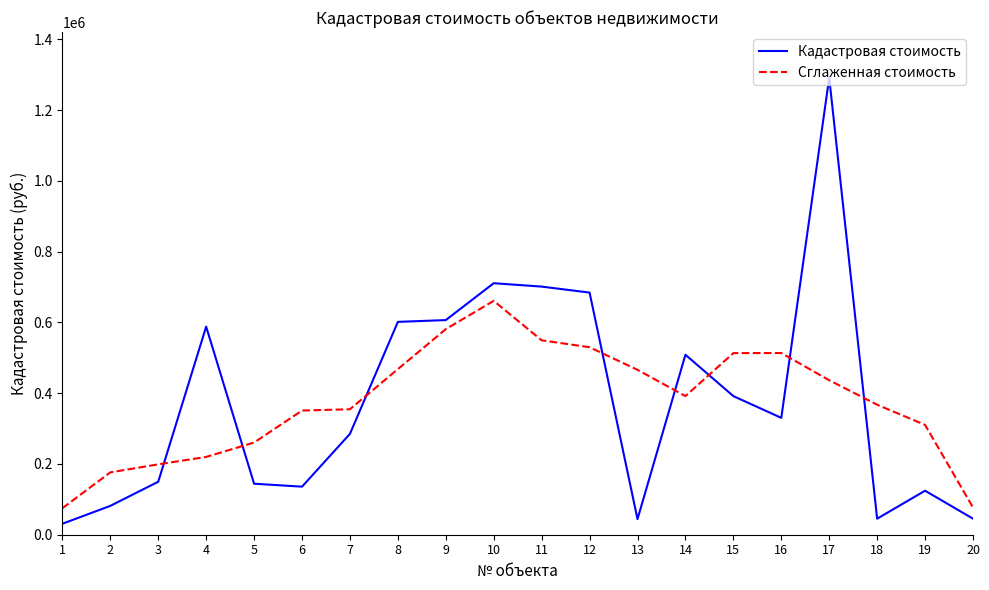

Is the value of Кадастровая стоимость at 8 greater than the value of Сглаженная стоимость at 11?

Yes